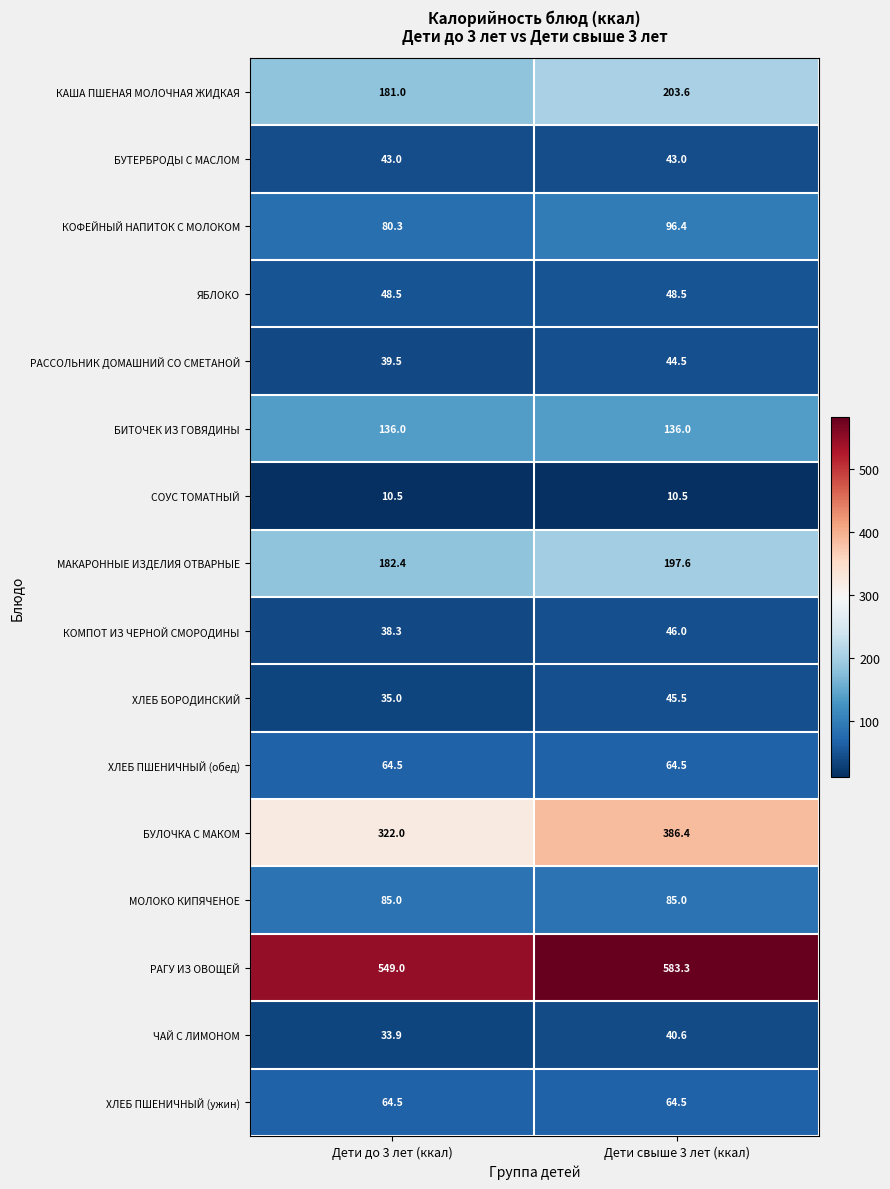

Which category has the highest value across all series?

Дети свыше 3 лет (ккал)